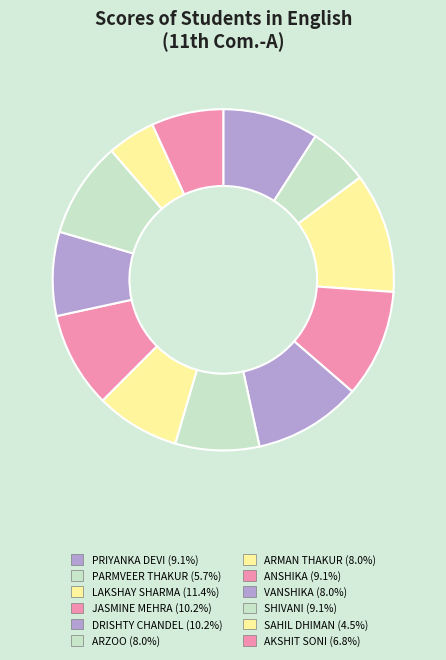

Is there any slice that represents more than half of the pie?

No